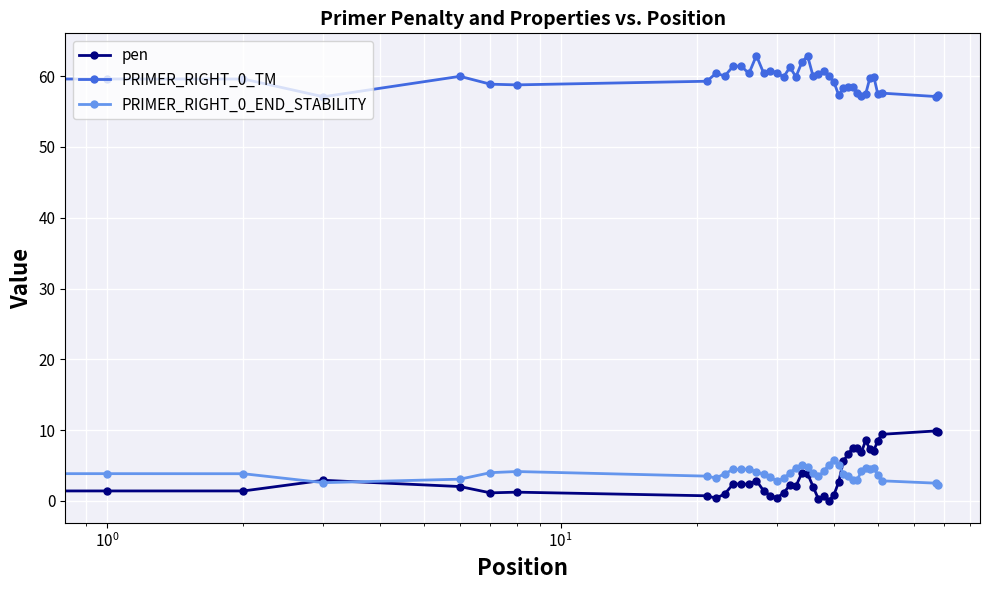

What is the lowest value of the PRIMER_RIGHT_0_TM series?

57.1